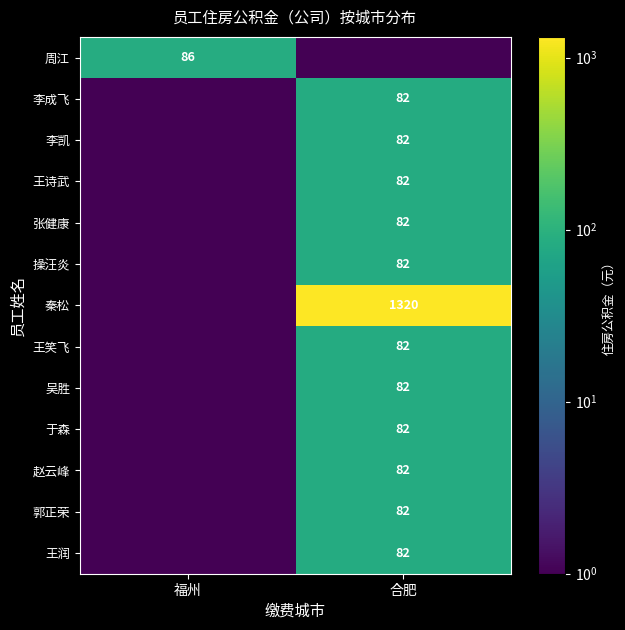

Count the number of categories in the chart.

2